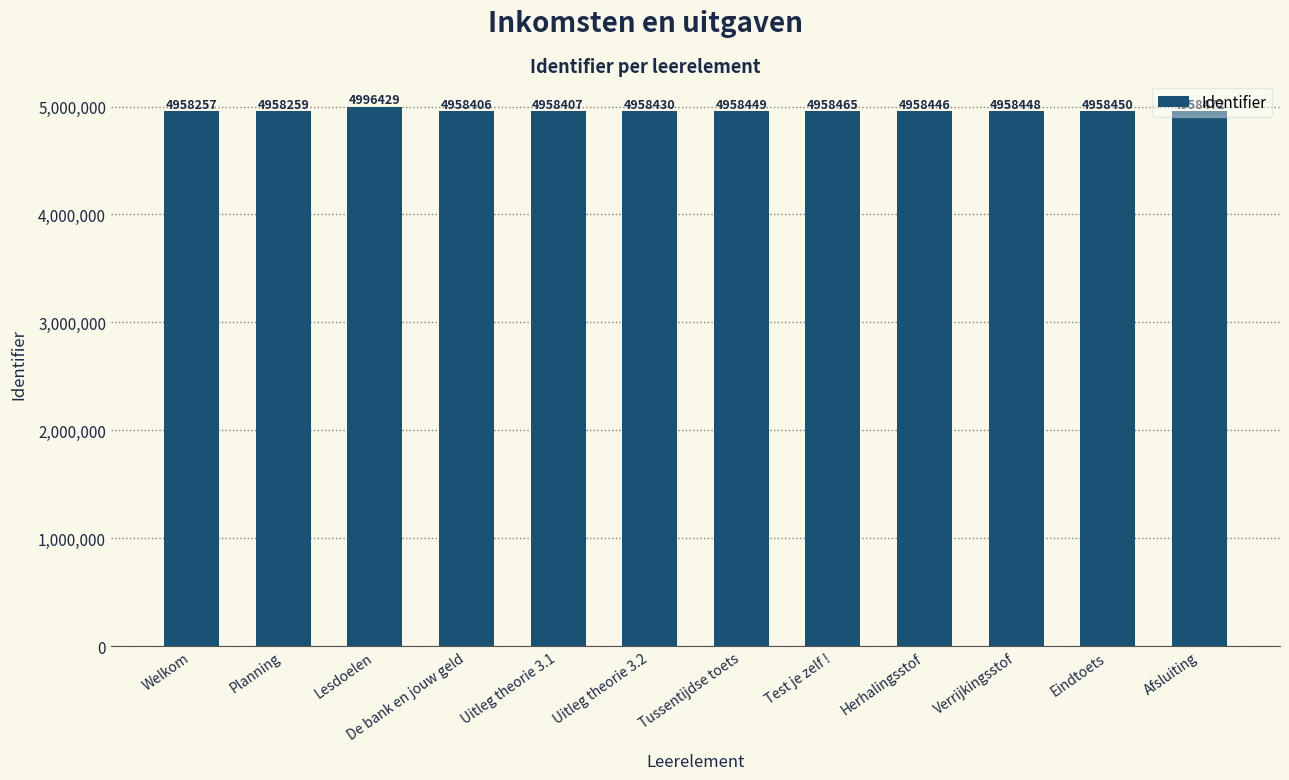

Which category has the lowest value across all series?

Welkom